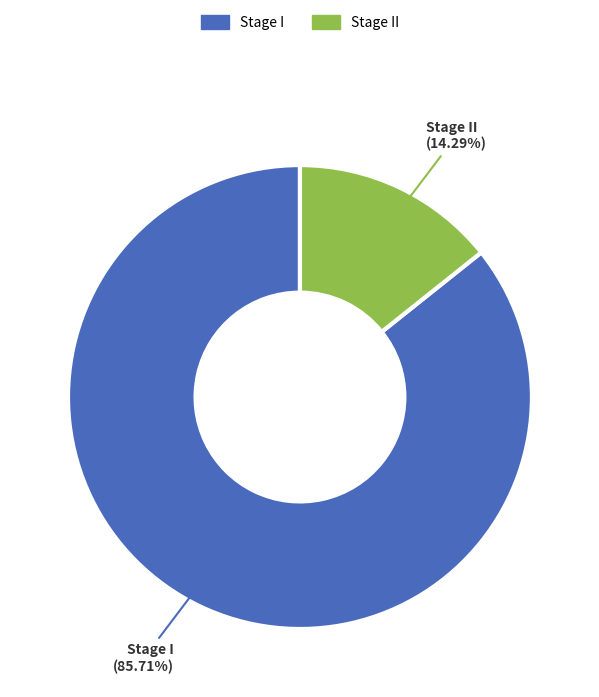

Combined, what portion of the pie is Stage II and Stage I?

100.0%